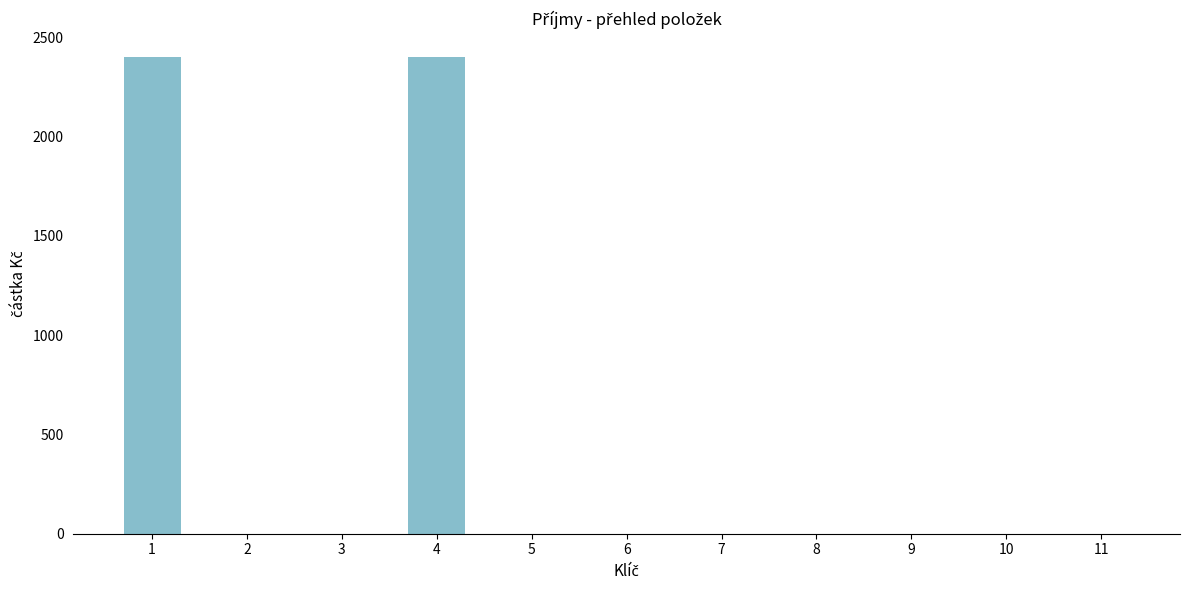

What is the maximum value shown in the chart?

2400.1